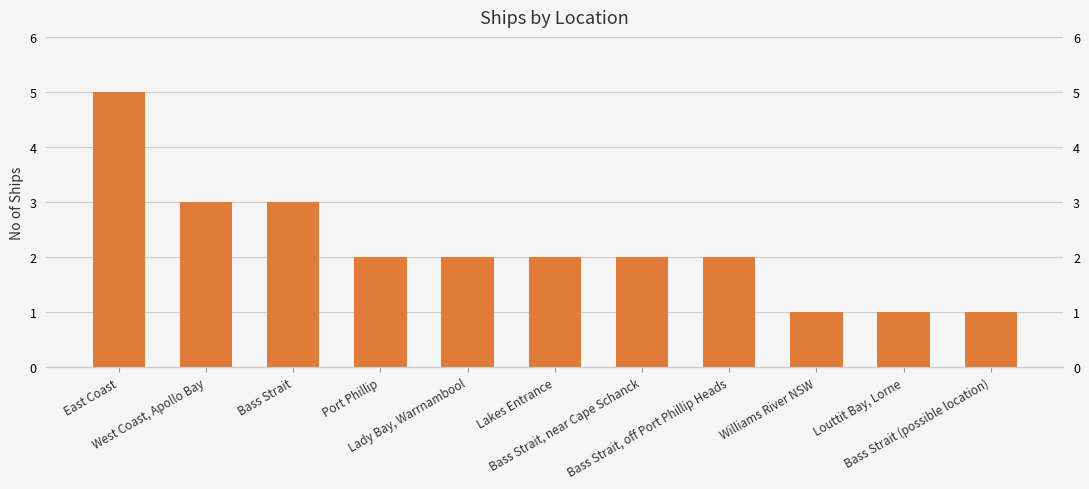

Does the chart contain any negative values?

No